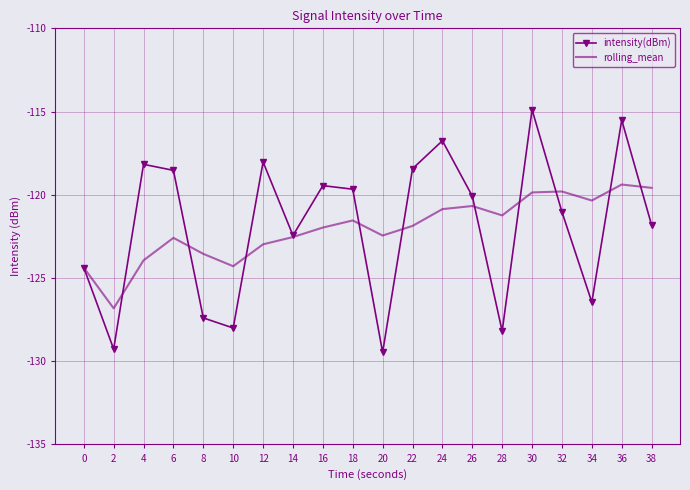

What is the average value of the intensity(dBm) series?

-121.9